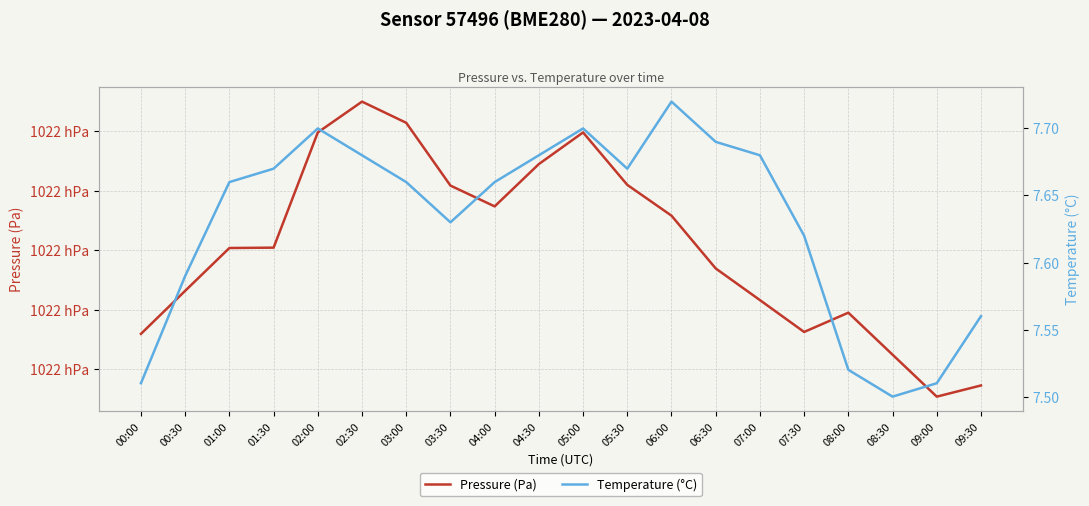

What is the average value of the Temperature (°C) series?

7.6